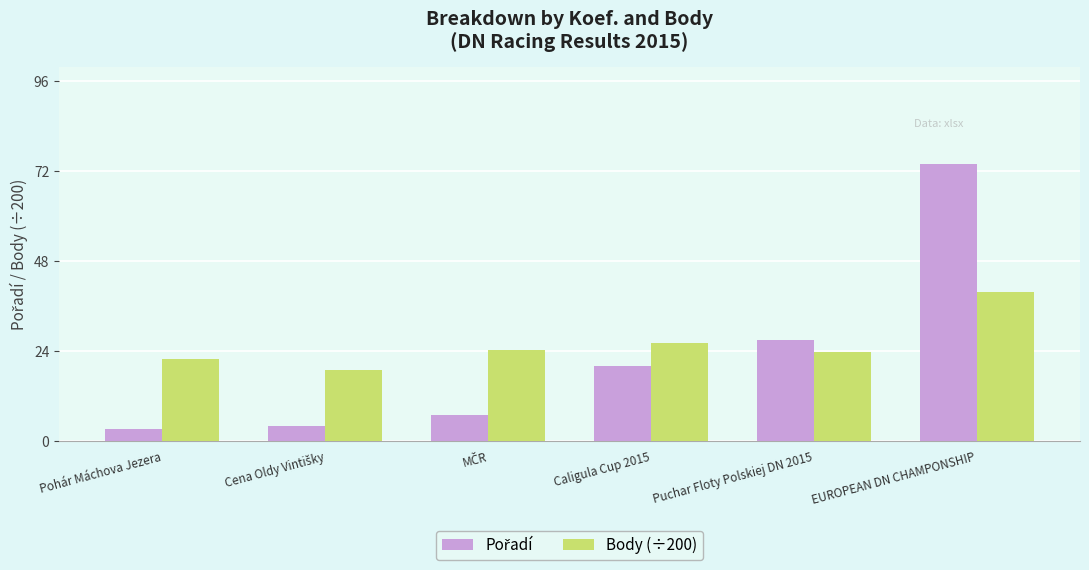

What is the maximum value shown in the chart?

74.0